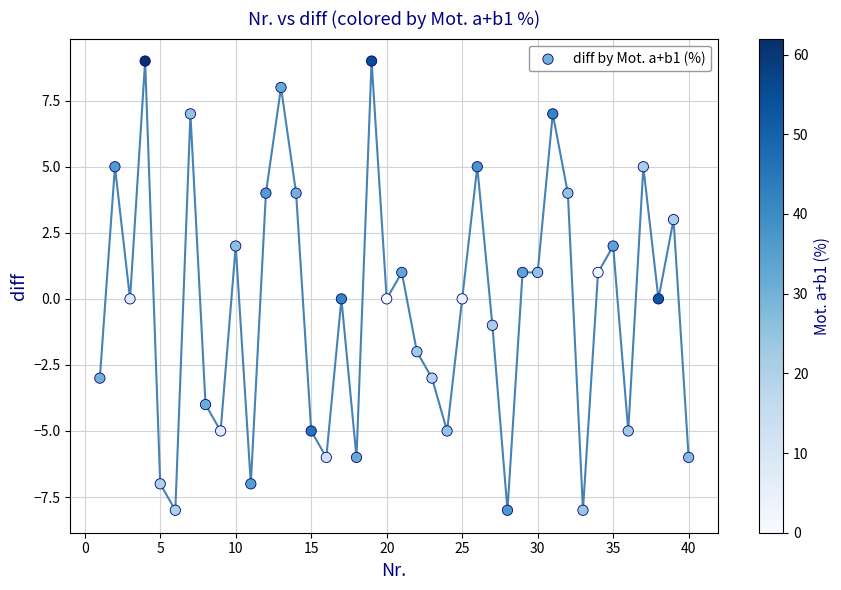

What is the range of X values (max minus min)?

39